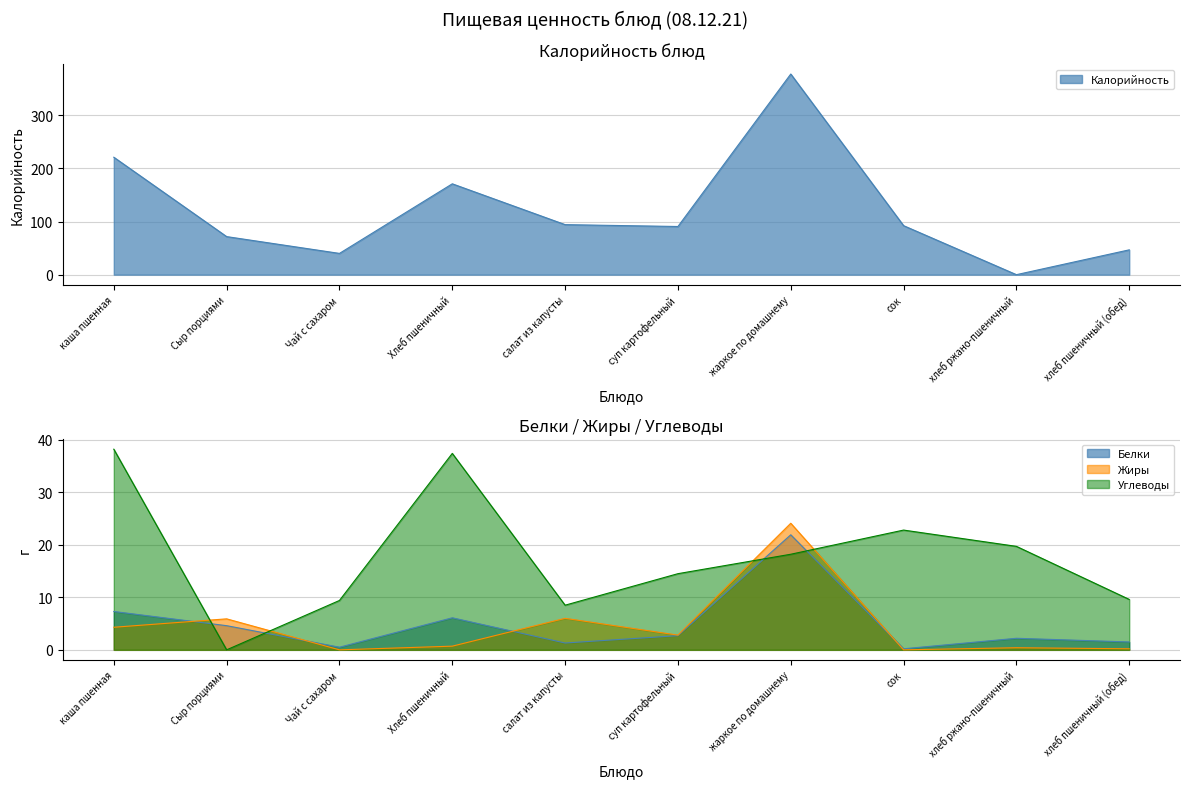

True or false: Углеводы and Жиры cross at least once.

True